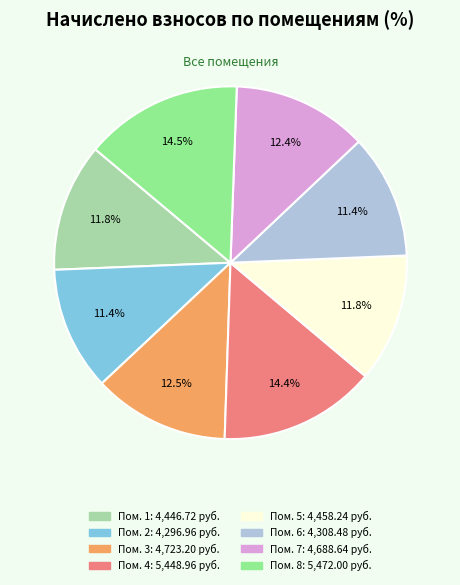

Count the number of slices in the pie.

8